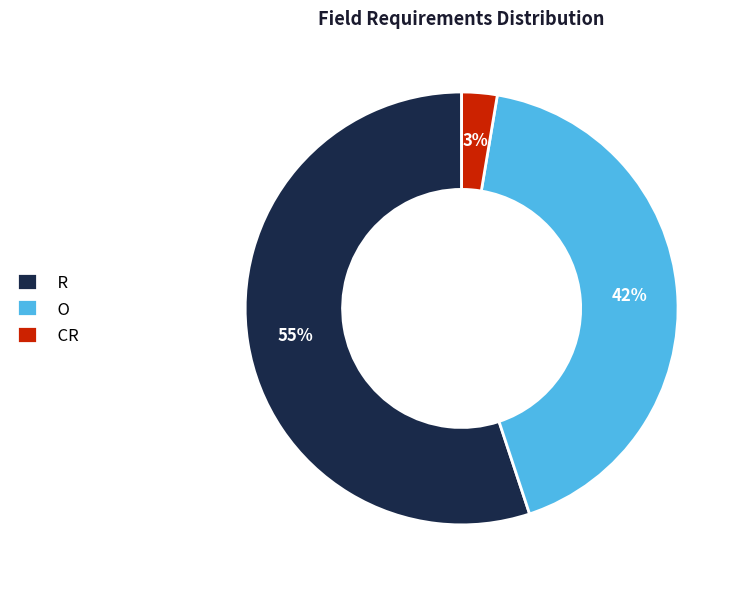

Is the sum of O and CR greater than half?

No